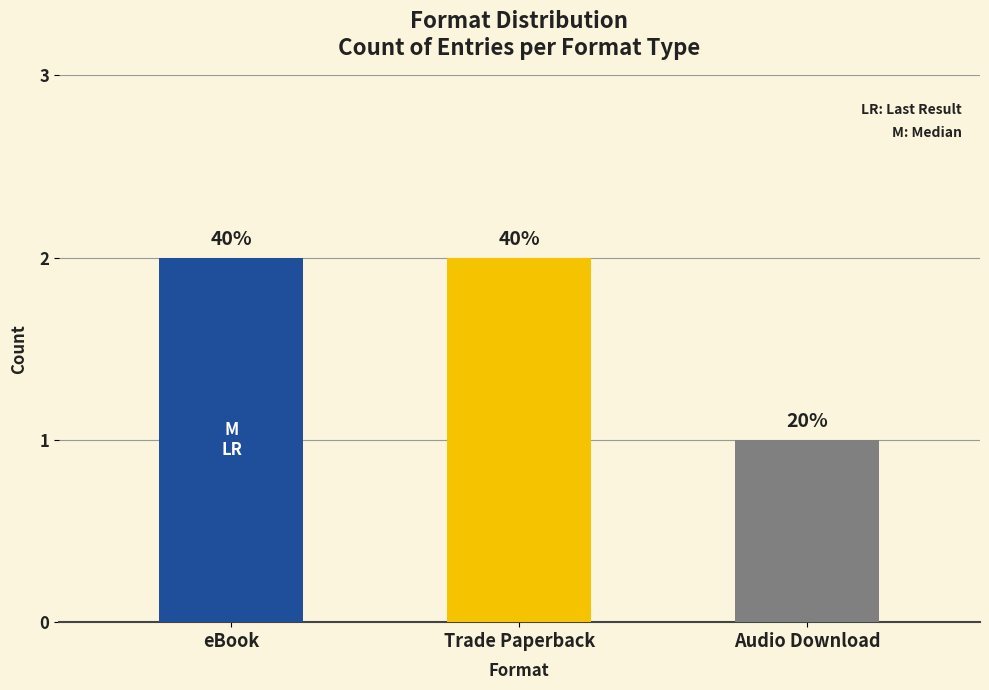

Is it true that the value at Audio Download is 1?

True